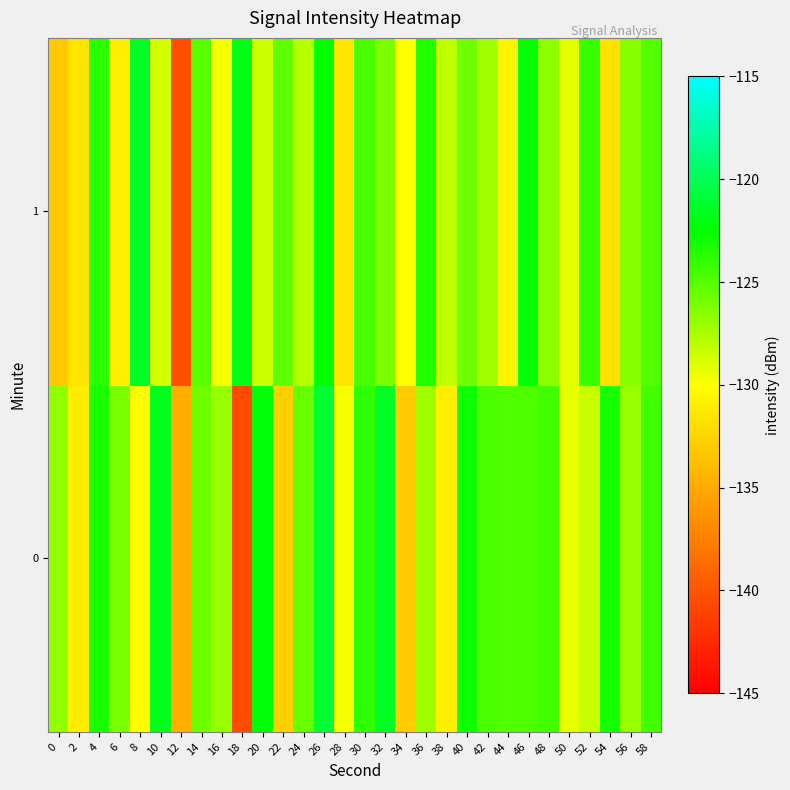

Reading right to left, extract all data points from this chart.

0: 58=-124.4	56=-127.0	54=-123.1	52=-128.4	50=-129.3	48=-124.5	46=-124.8	44=-124.9	42=-124.8	40=-122.9	38=-131.0	36=-127.3	34=-133.0	32=-121.4	30=-123.9	28=-129.7	26=-121.0	24=-125.5	22=-132.8	20=-122.2	18=-140.5	16=-127.0	14=-125.8	12=-134.7	10=-121.7	8=-130.1	6=-126.1	4=-123.2	2=-131.0	0=-126.8
1: 58=-125.0	56=-126.5	54=-131.8	52=-124.1	50=-129.2	48=-126.7	46=-122.4	44=-130.6	42=-127.3	40=-125.8	38=-128.1	36=-123.5	34=-129.9	32=-126.2	30=-124.7	28=-131.4	26=-122.6	24=-127.8	22=-125.3	20=-128.5	18=-121.9	16=-129.7	14=-125.1	12=-140.3	10=-128.7	8=-121.3	6=-130.8	4=-123.8	2=-131.5	0=-133.2